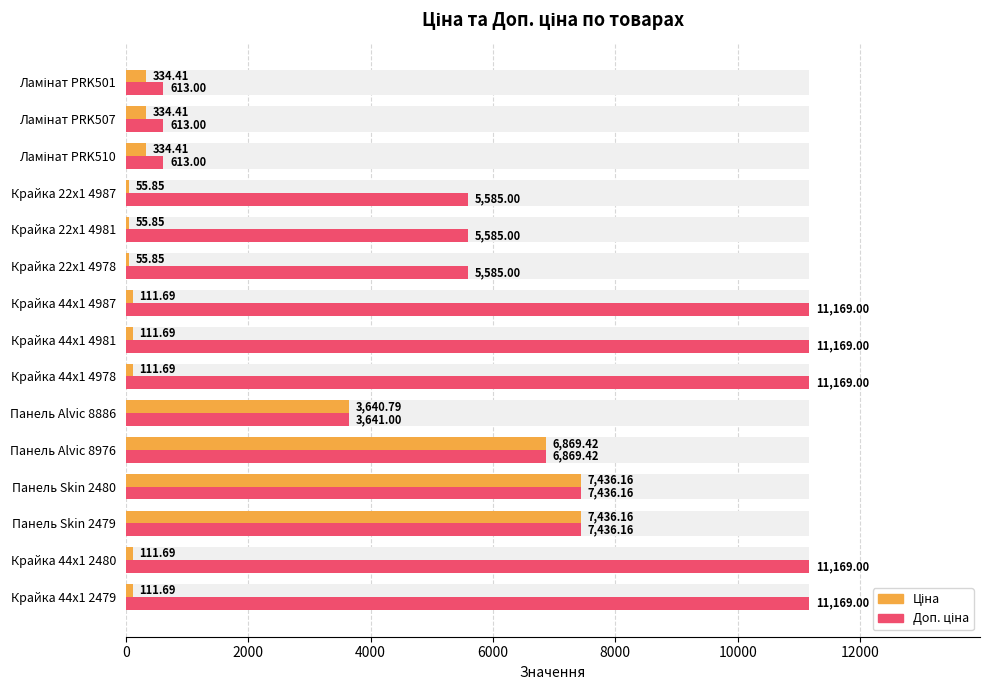

What is the difference between the maximum and minimum values in the Доп. ціна series?

10556.0